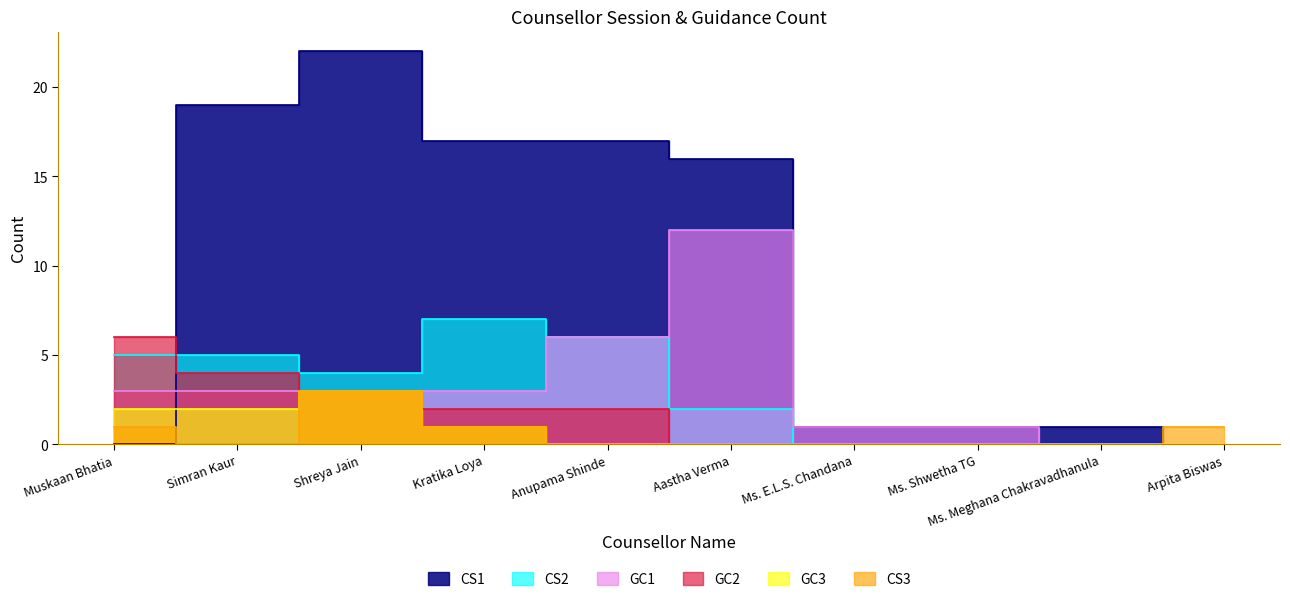

What is the difference between the GC2 values at Arpita Biswas and Simran Kaur?

4